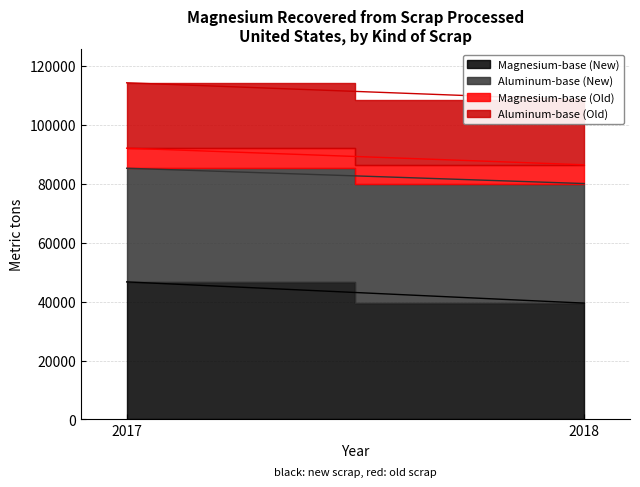

What is the difference between the Magnesium-base (New) values at 2018 and 2017?

7200